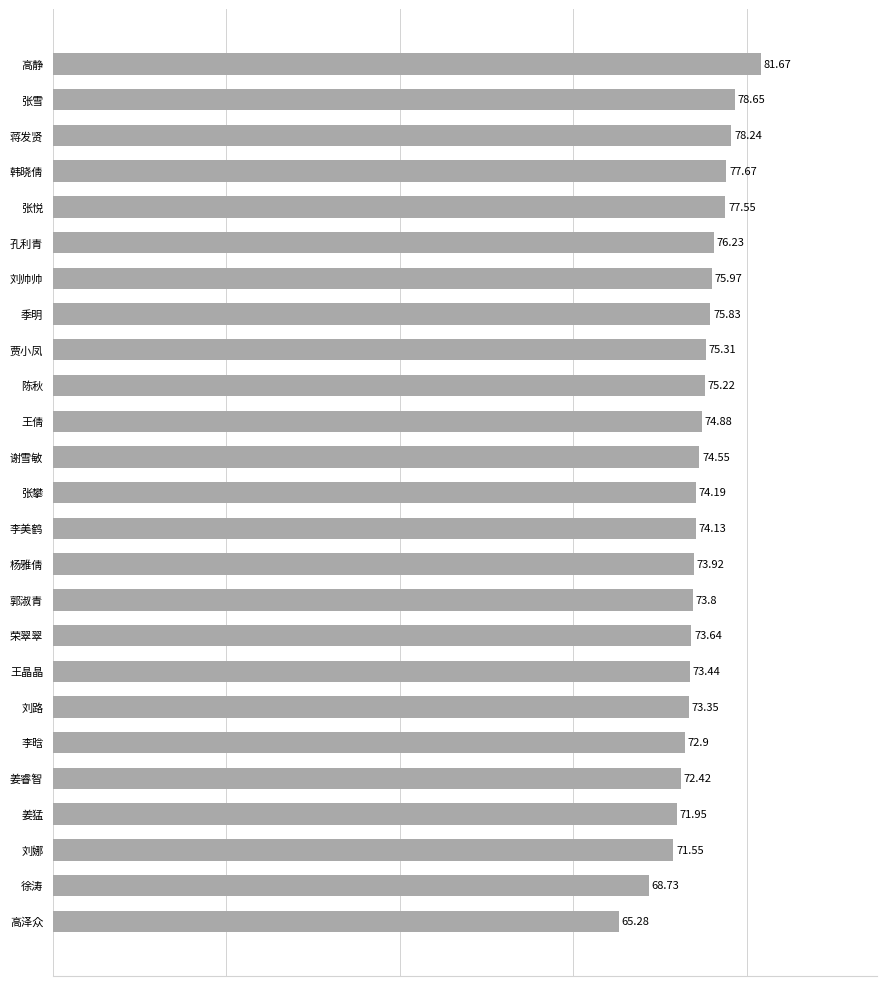

What is the maximum value shown in the chart?

81.7